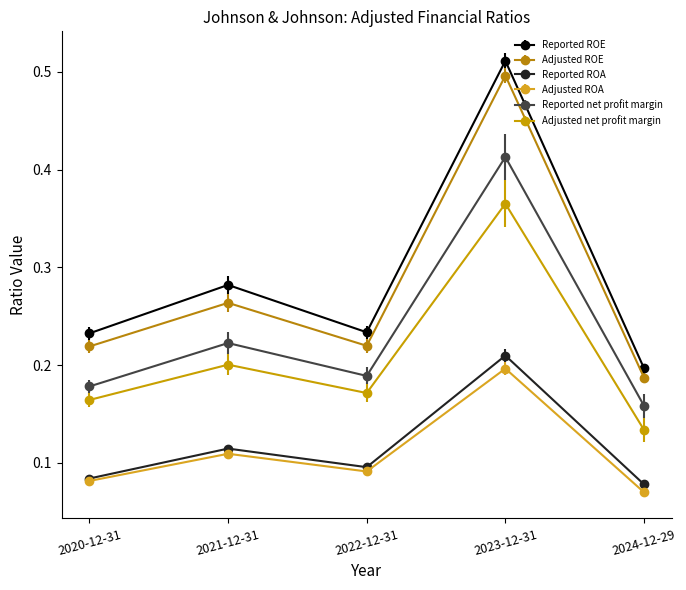

Which series changed the most between 2021-12-31 and 2023-12-31?

Adjusted ROE